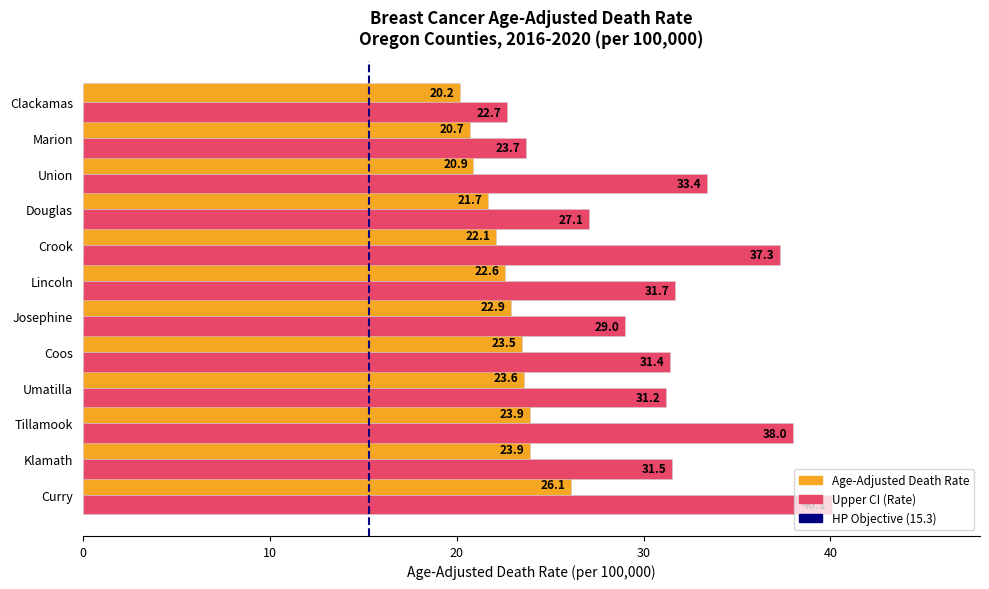

List the series in order of their overall mean, lowest first.

Age-Adjusted Death Rate, Upper CI (Rate)